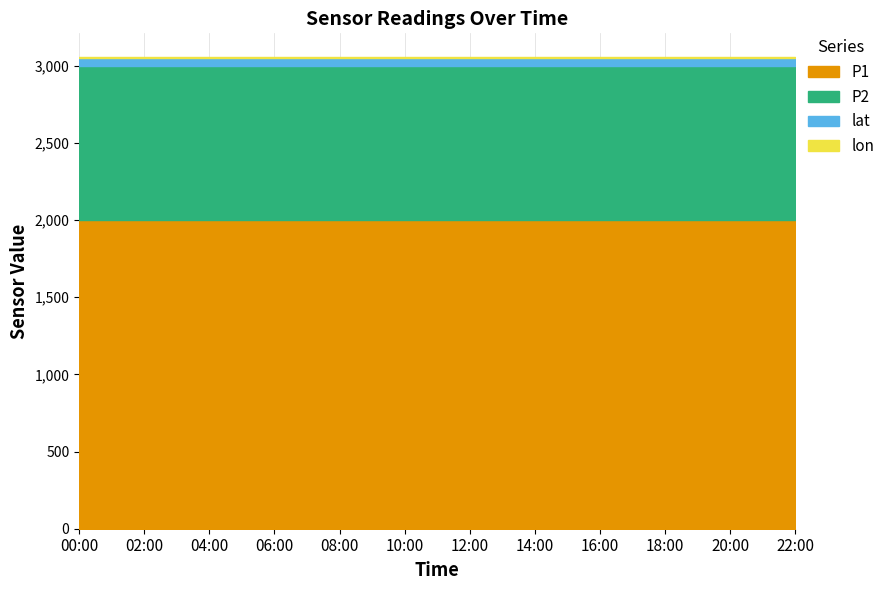

The value of lon at 20:00 is 8.0. True or false?

False